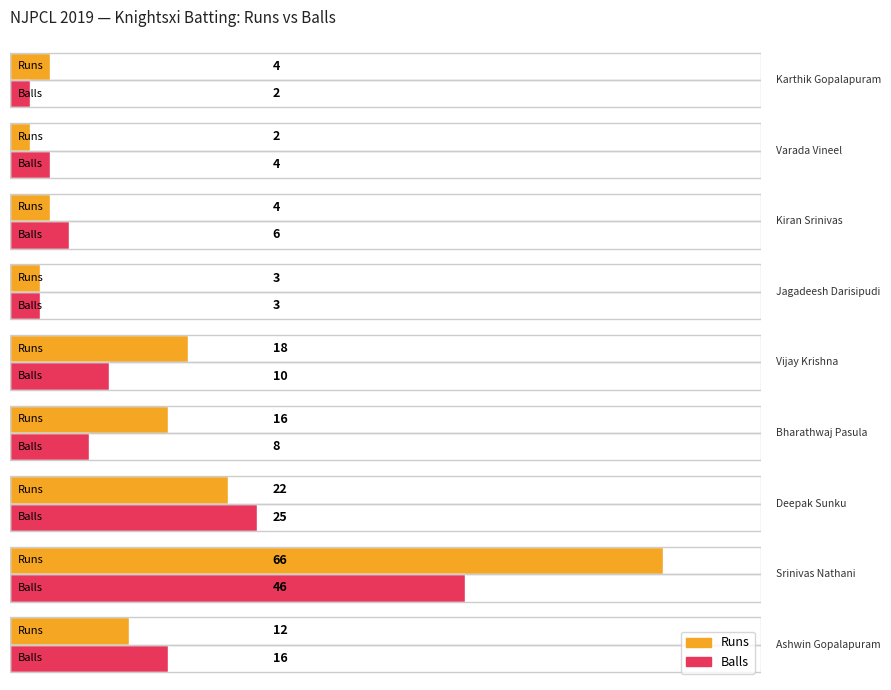

At which label is Balls closest to 24?

Deepak Sunku